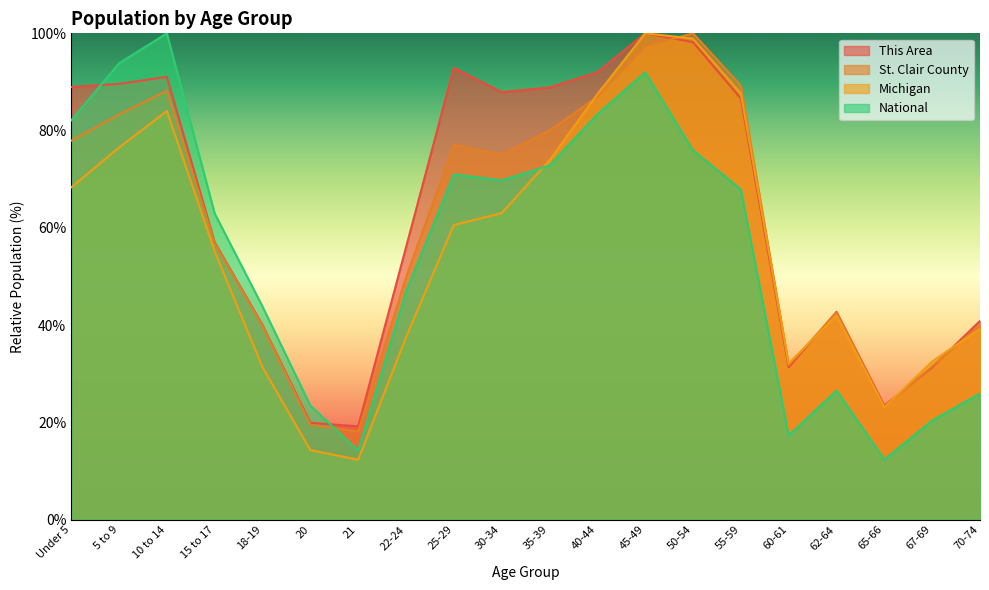

What is the average value of the This Area series?

63.9